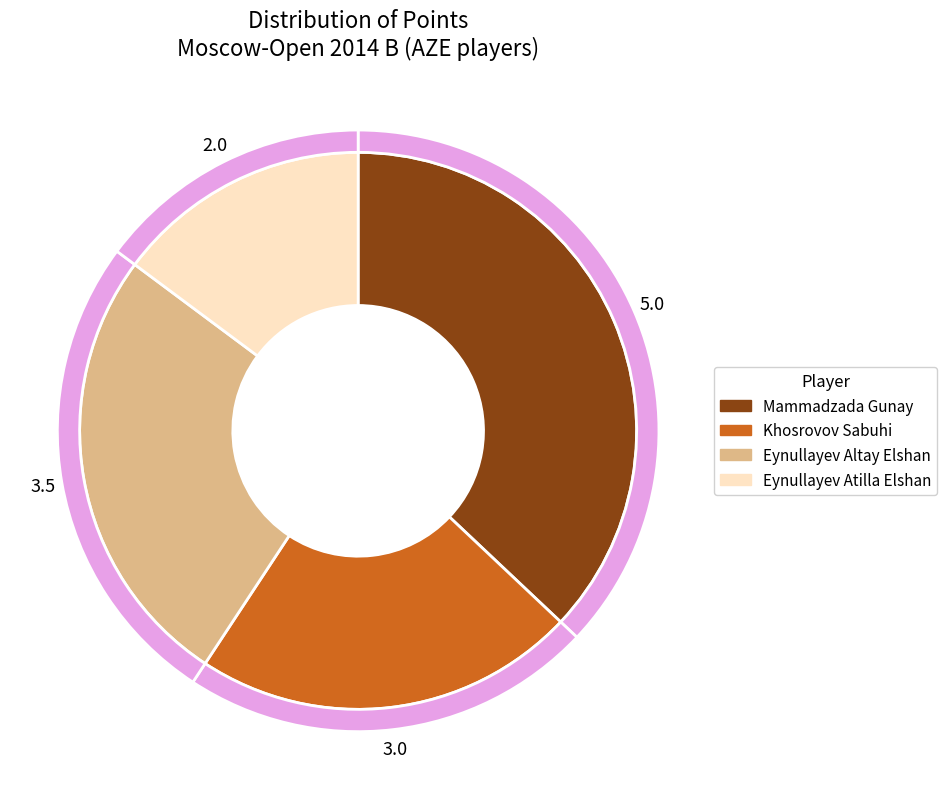

What percentage is the Eynullayev Altay Elshan slice, to the nearest percent?

26%